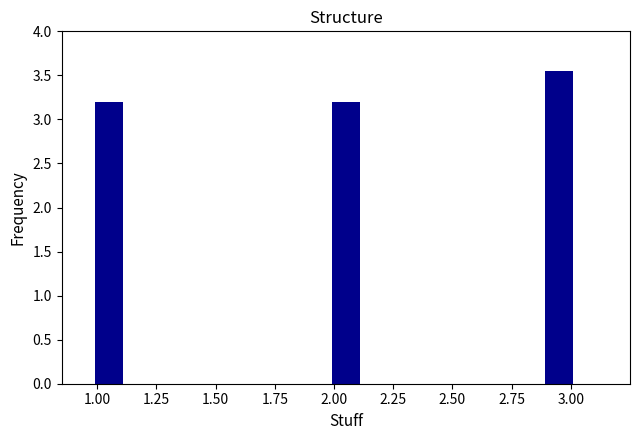

Does the chart contain any negative values?

No